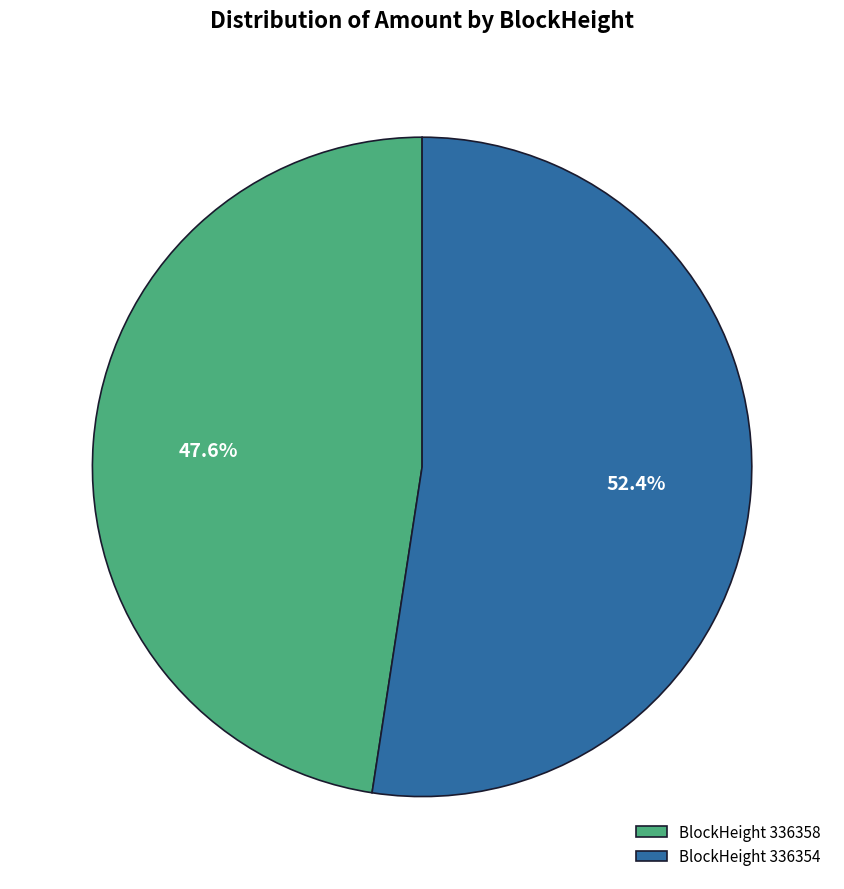

To the nearest percent, what is the average slice percentage?

50%